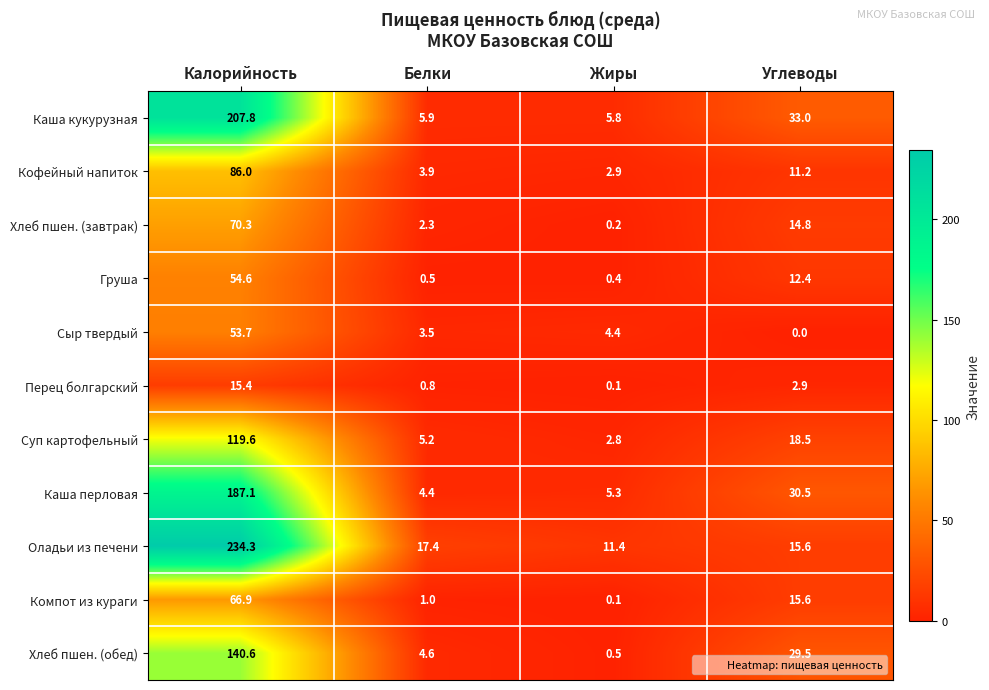

List the series in order of their peak value, lowest first.

Перец болгарский, Сыр твердый, Груша, Компот из кураги, Хлеб пшен. (завтрак), Кофейный напиток, Суп картофельный, Хлеб пшен. (обед), Каша перловая, Каша кукурузная, Оладьи из печени